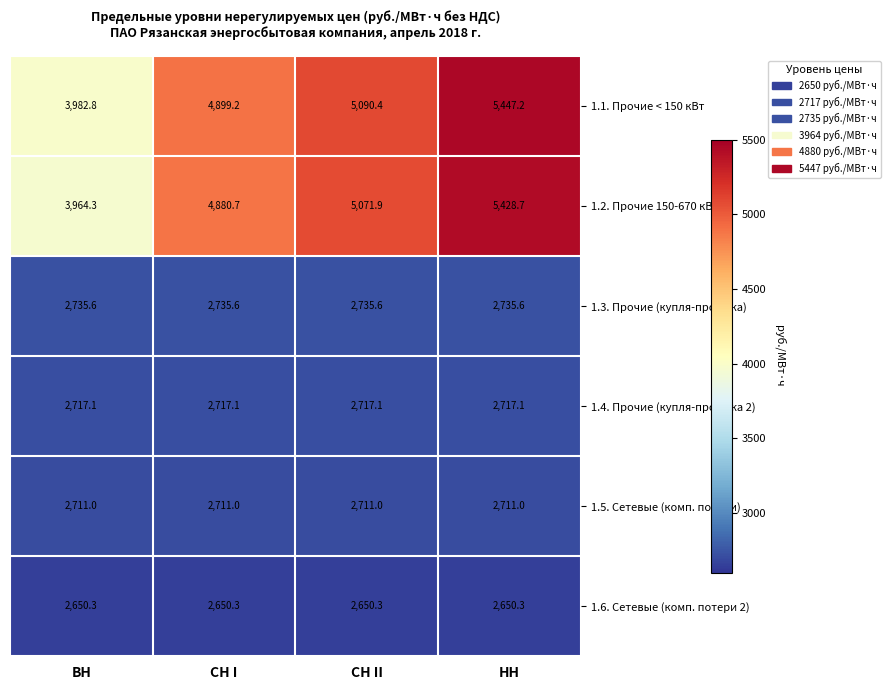

List the series in order of their peak value, lowest first.

1.6. Сетевые (комп. потери 2), 1.5. Сетевые (комп. потери), 1.4. Прочие (купля-продажа 2), 1.3. Прочие (купля-продажа), 1.2. Прочие 150-670 кВт, 1.1. Прочие < 150 кВт